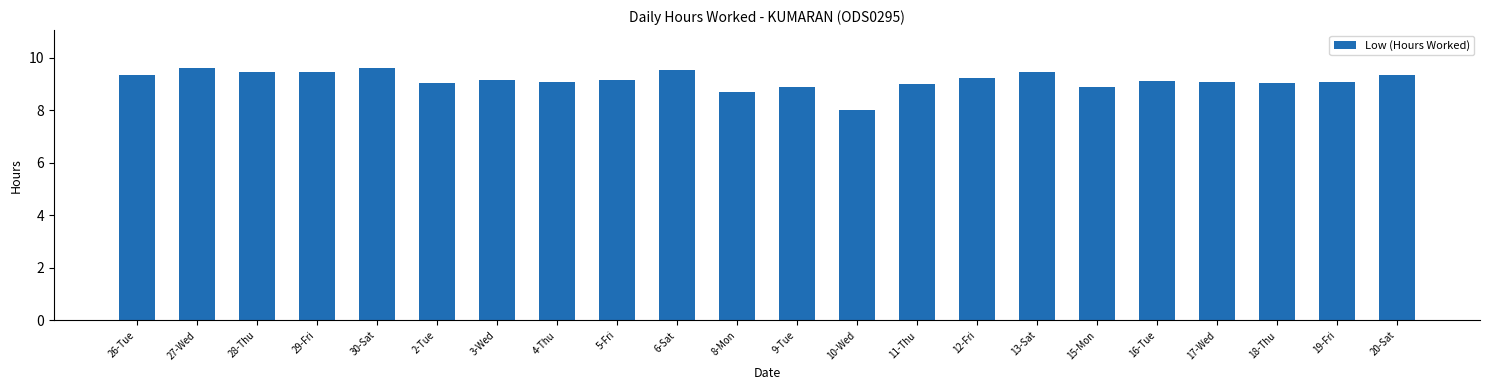

At which label does the data first exceed 9?

26-Tue